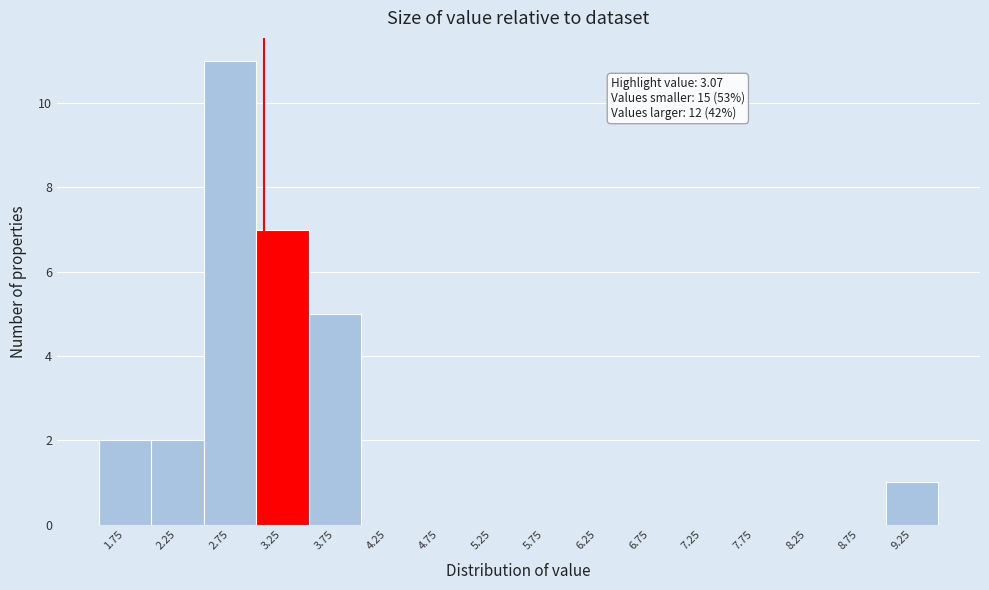

Over which range of the x-axis is the bar tallest?

2.5 to 3.0